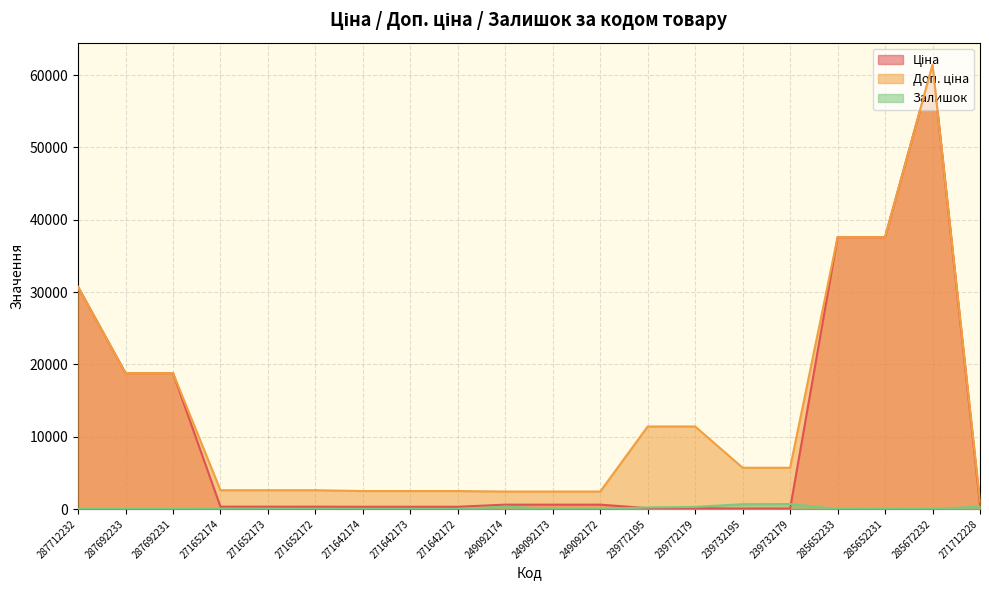

What is the greatest value displayed?

61434.3